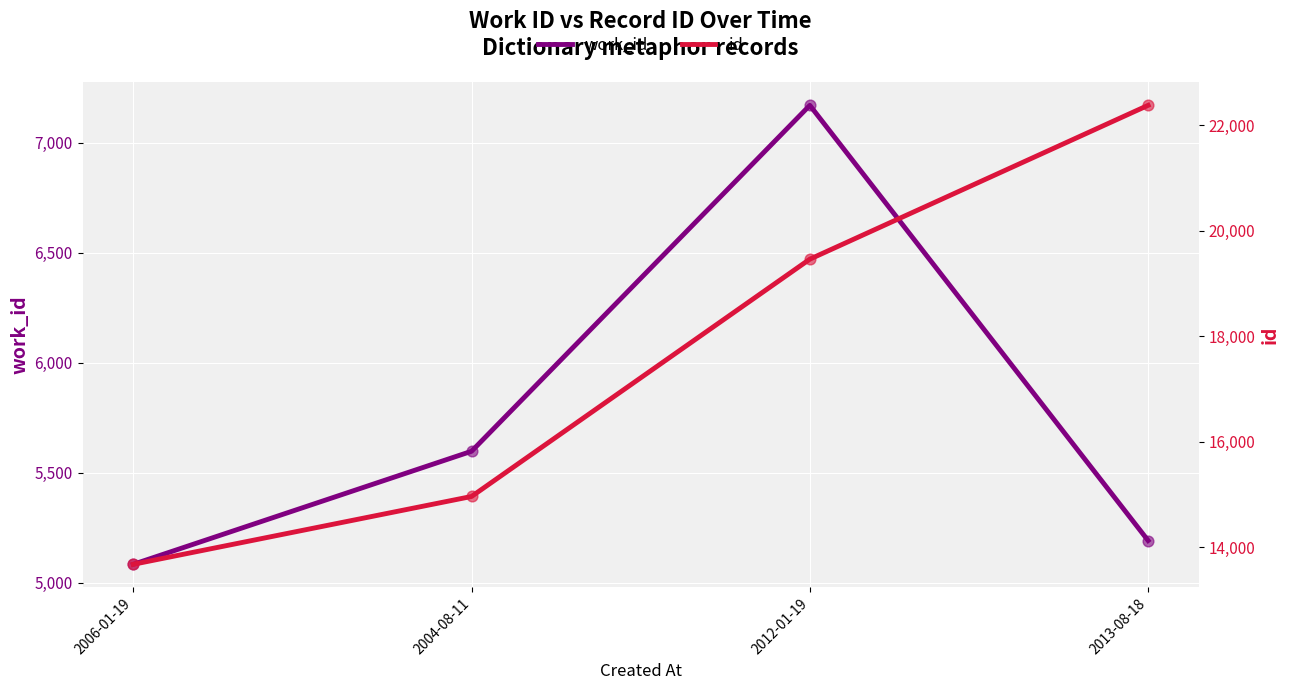

Which series has the widest spread of Y values?

id